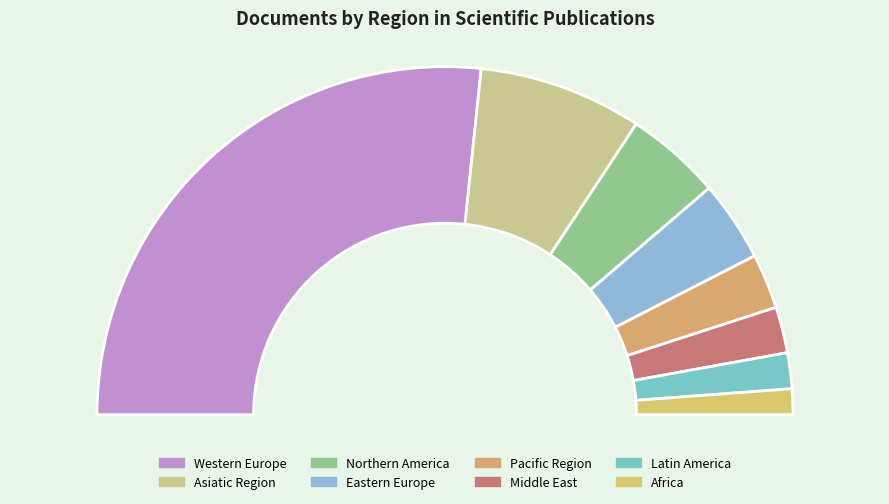

Combined, what portion of the pie is Latin America and Western Europe?

56.7%